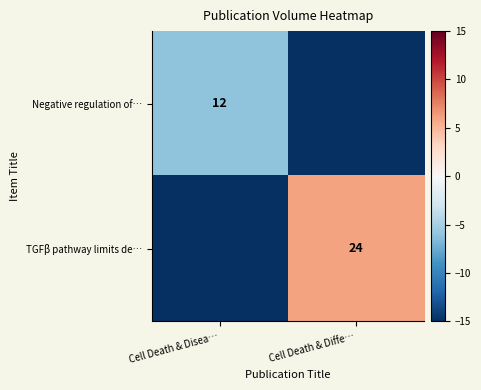

How many values in the Negative regulation of… series are below -6?

1